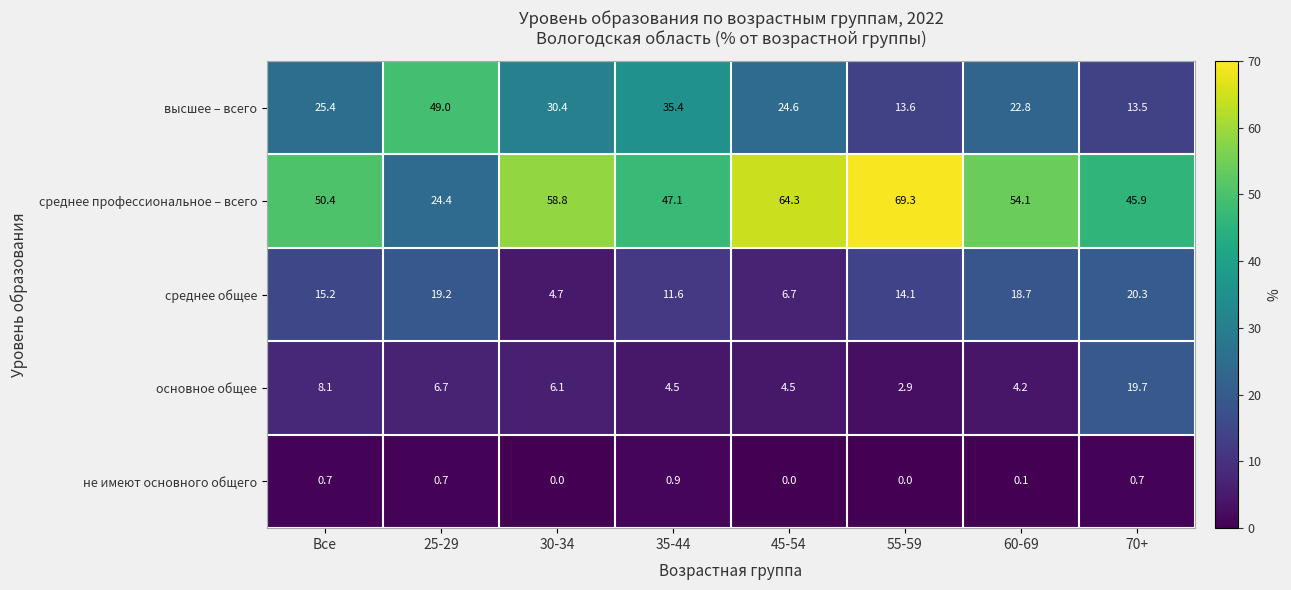

Count the number of data series in this chart.

5